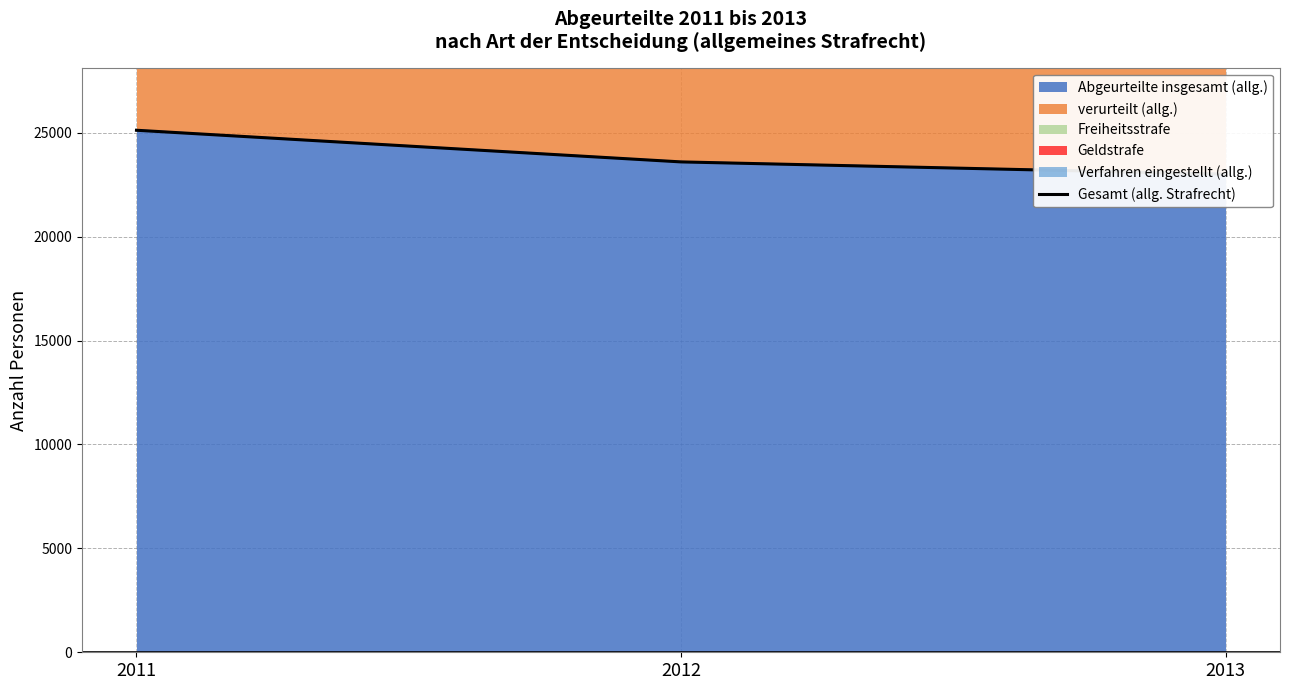

What is the average value?

23908